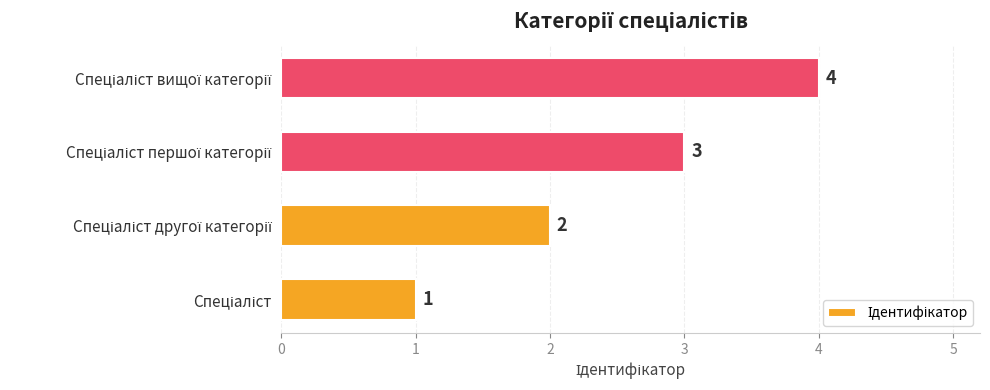

What is the sum of all values?

10